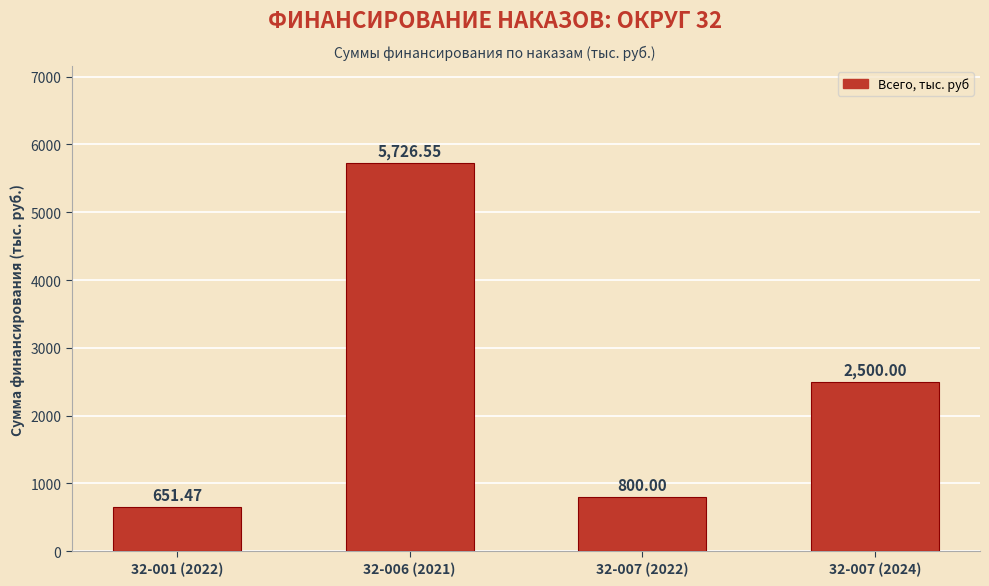

What is the label of the 1st bar from the left?

32-001 (2022)